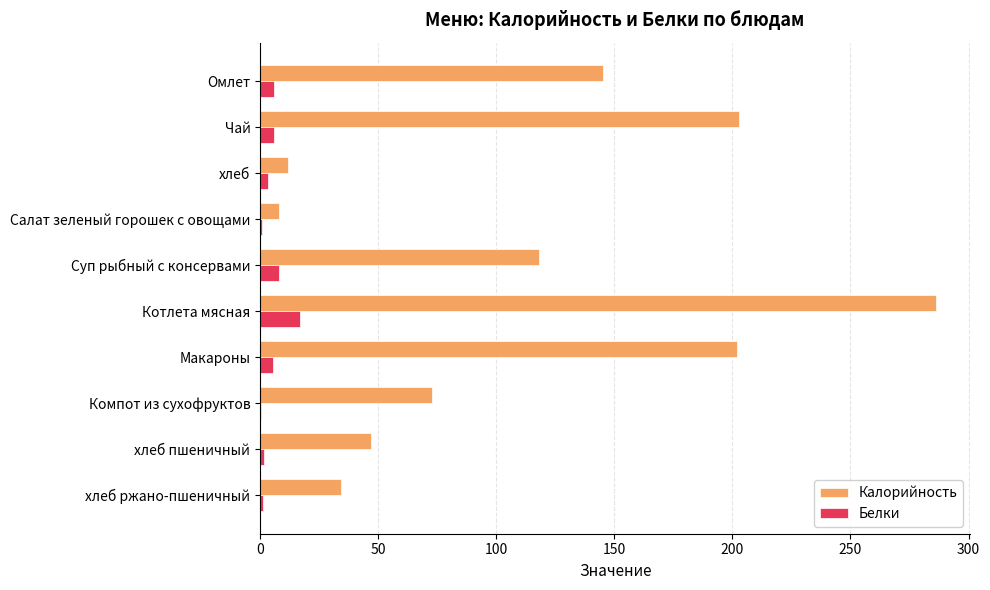

What are all the series names shown in the legend?

Калорийность, Белки